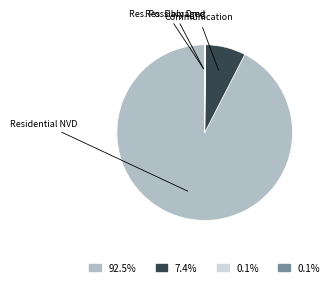

Is there any slice that represents more than half of the pie?

Yes